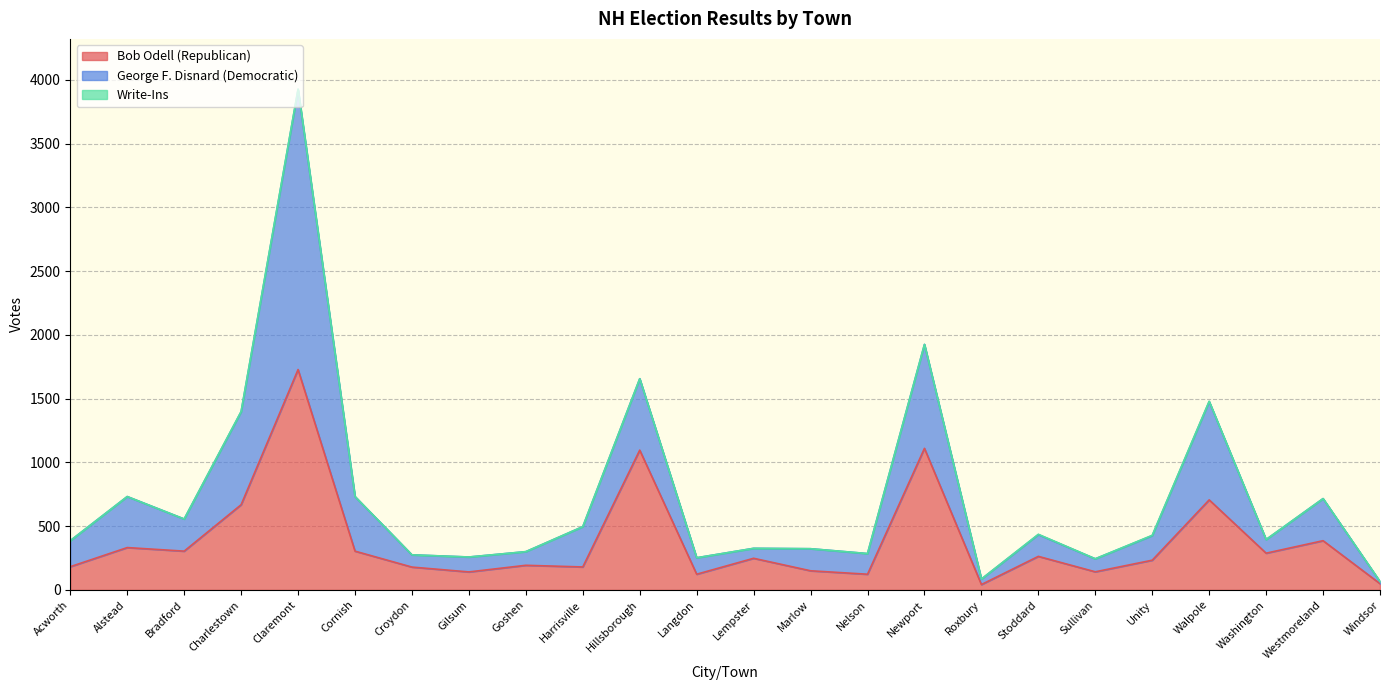

True or false: Bob Odell (Republican) has a value of 304 at Cornish.

True